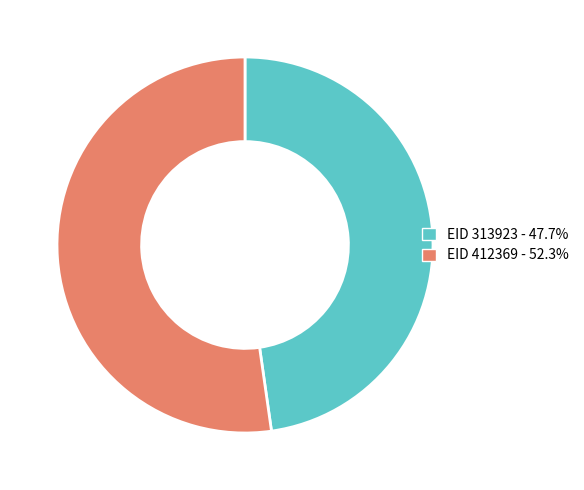

Is there a majority slice in this chart?

Yes